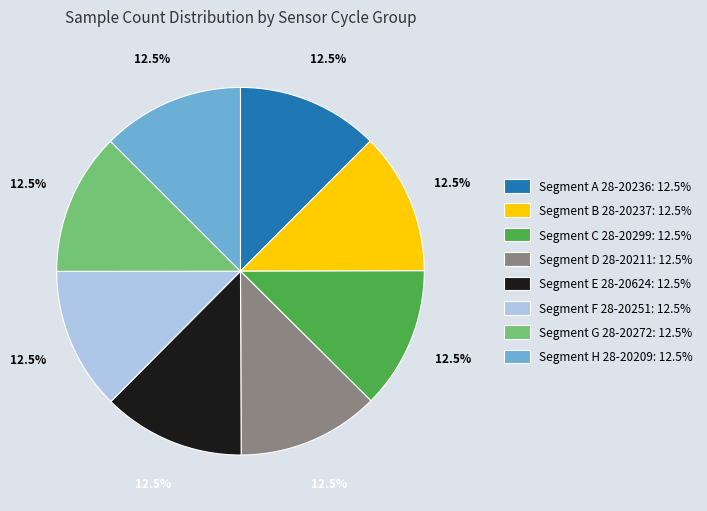

Is there a majority slice in this chart?

No